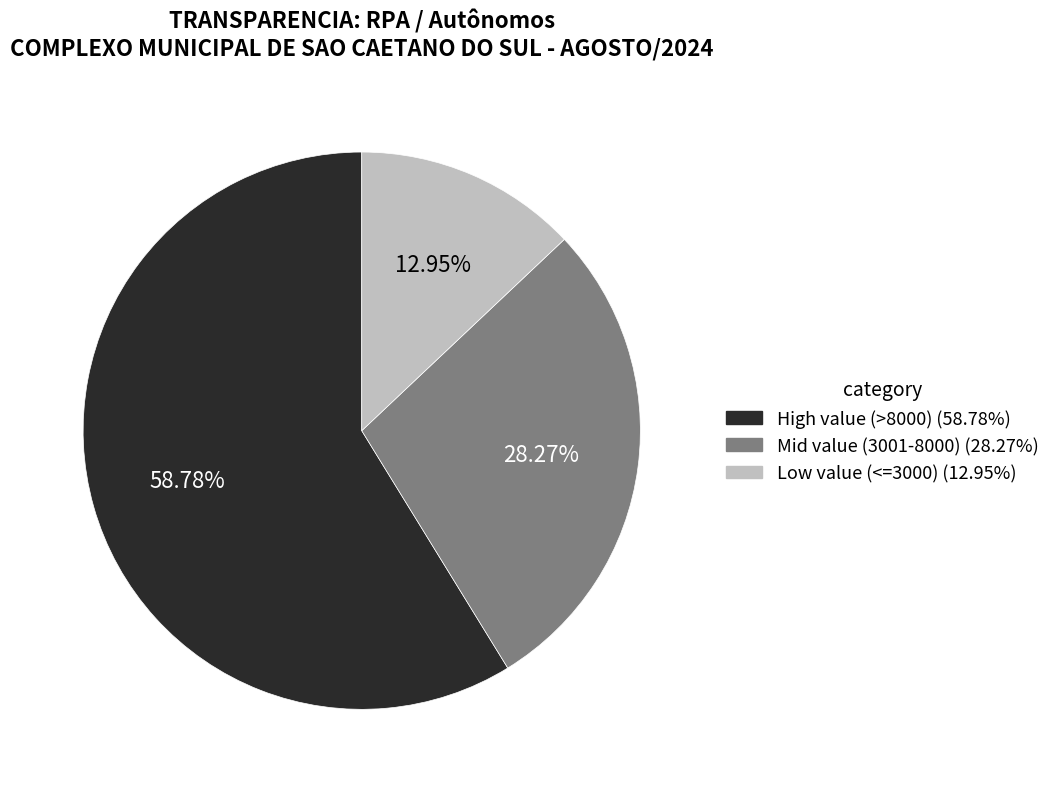

To the nearest percent, what is the average slice percentage?

33%